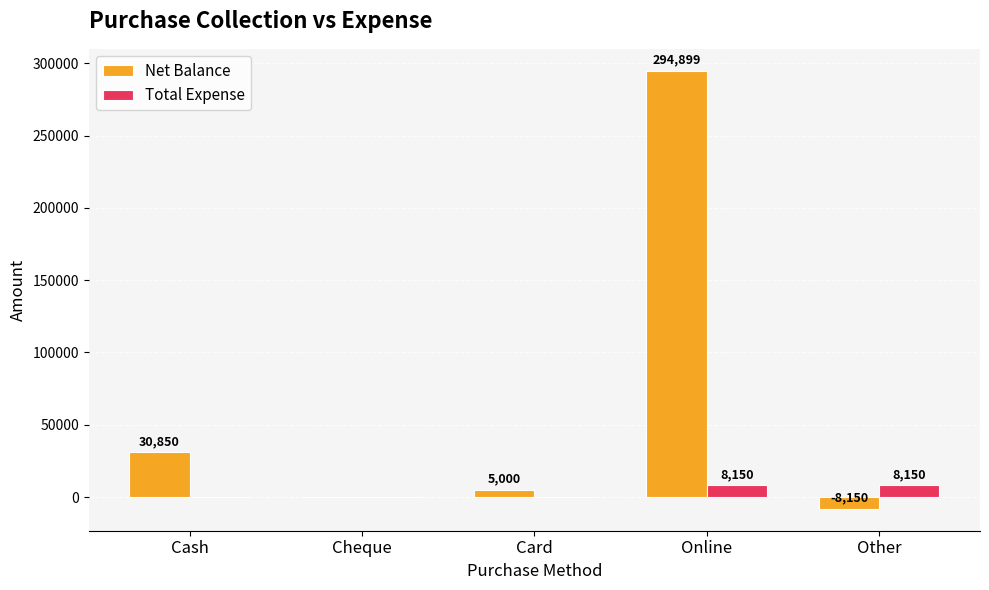

Which series changed the most between Card and Online?

Net Balance